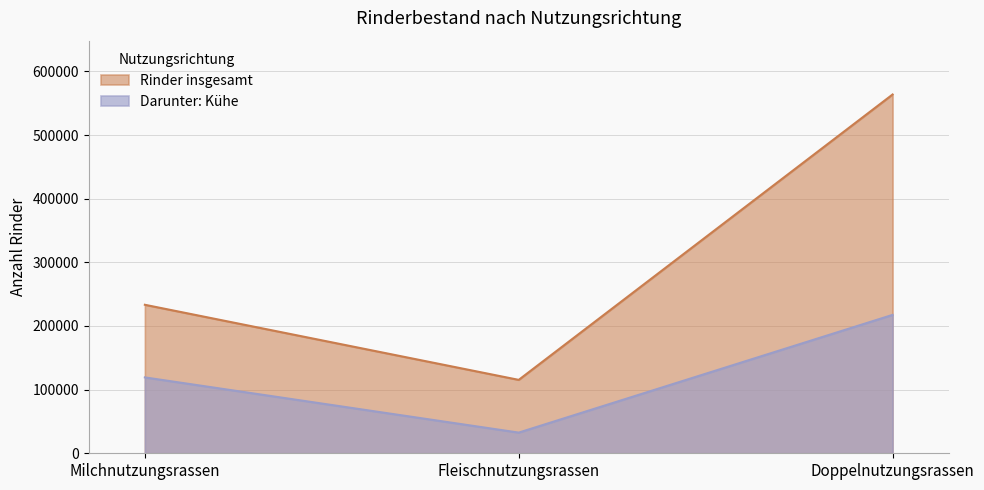

Which category has the highest value in the Rinder insgesamt series?

Doppelnutzungsrassen